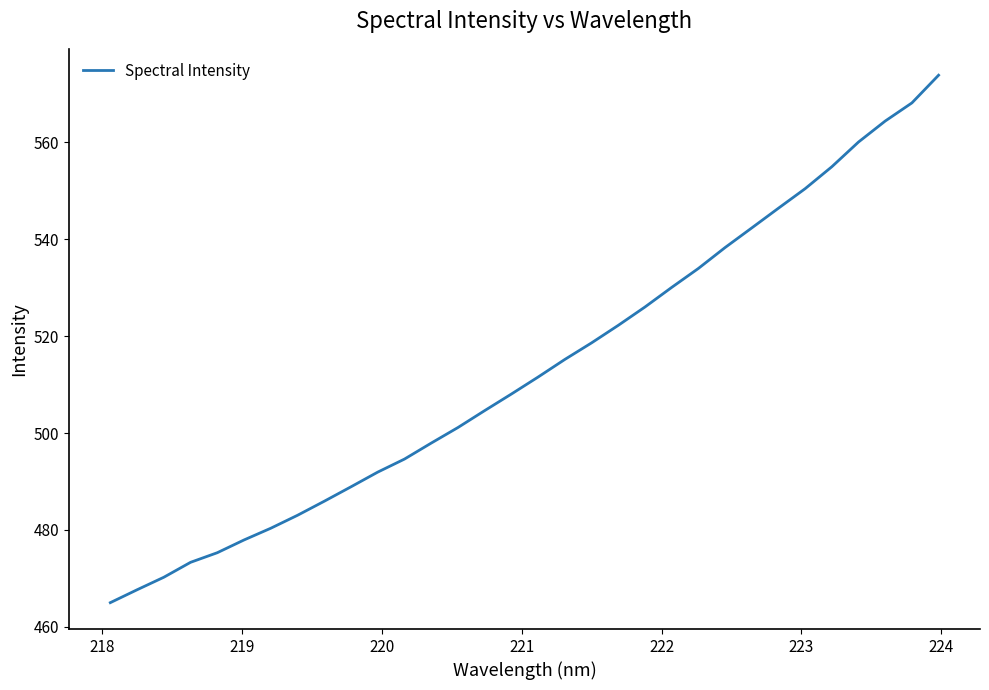

How many values are below 511?

16